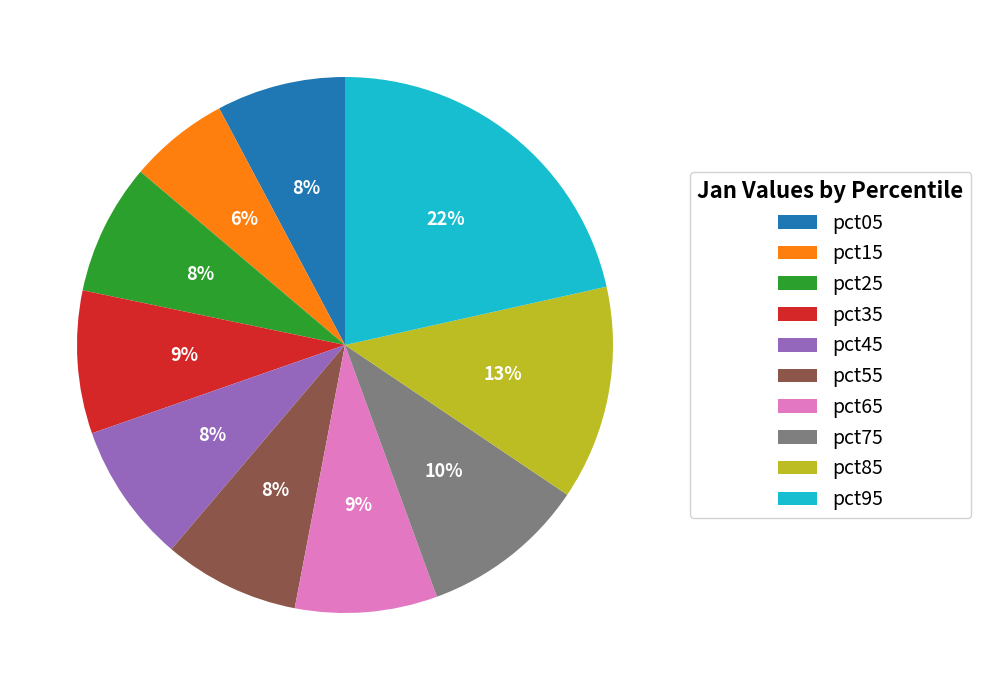

How many segments does this pie chart have?

10